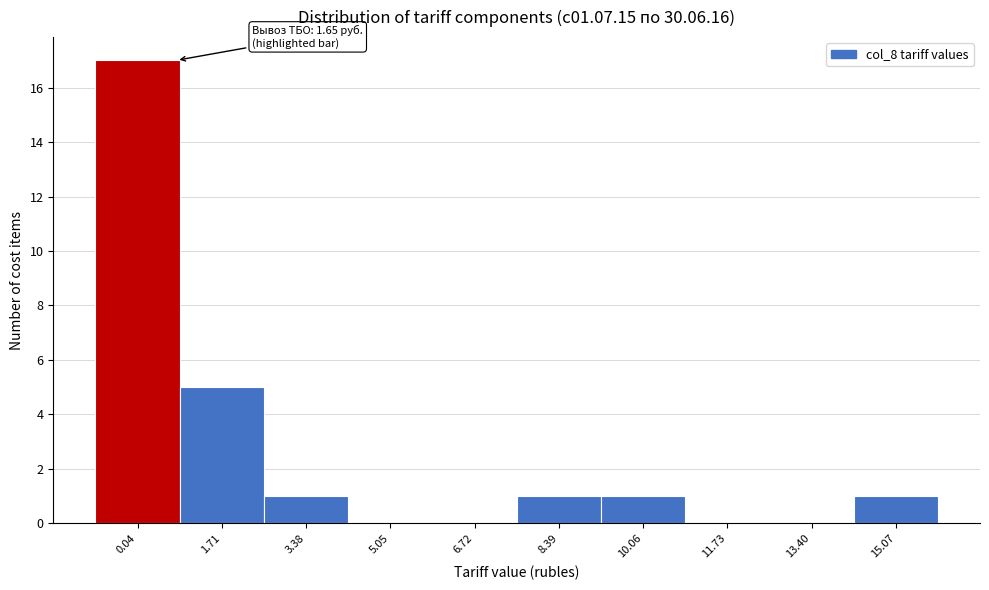

Reading left to right, what are all the values shown in this chart?

0.04=17	1.71=5	3.38=1	5.05=0	6.72=0	8.39=1	10.06=1	11.73=0	13.40=0	15.07=1